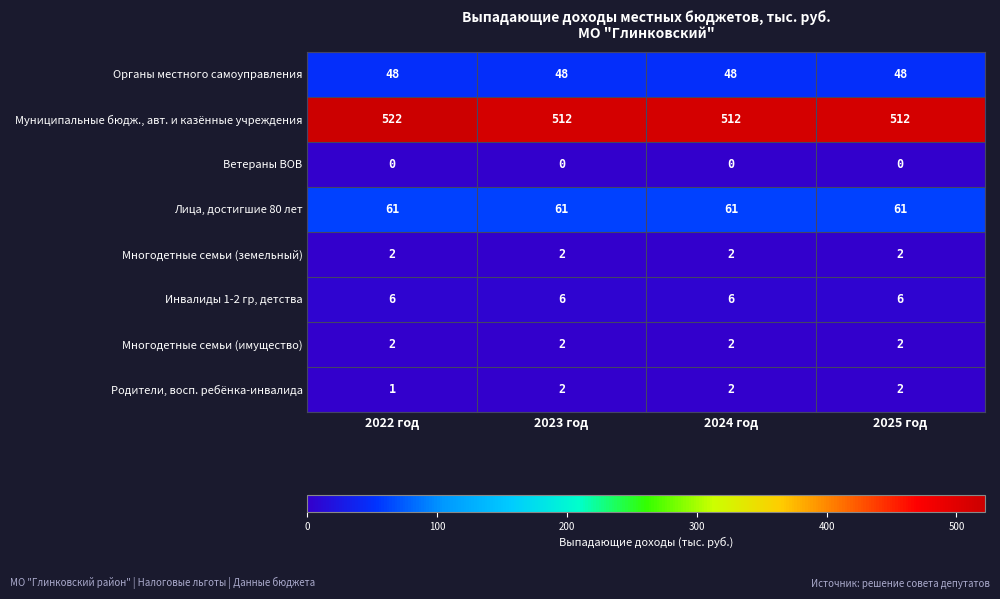

Which series has the largest total across all categories?

Муниципальные бюдж., авт. и казённые учреждения